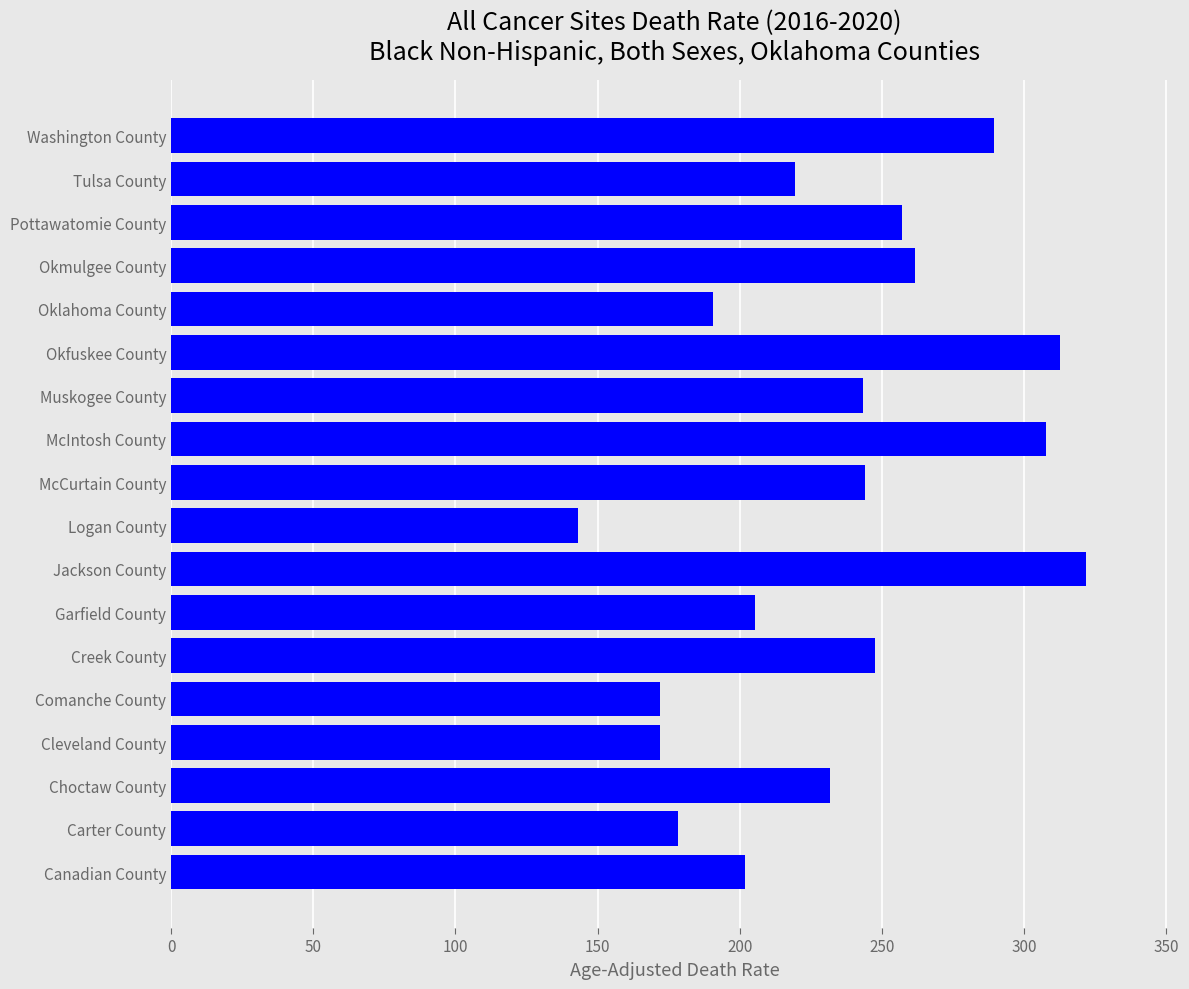

The chart shows a value of 243.2 at Muskogee County. True or false?

True